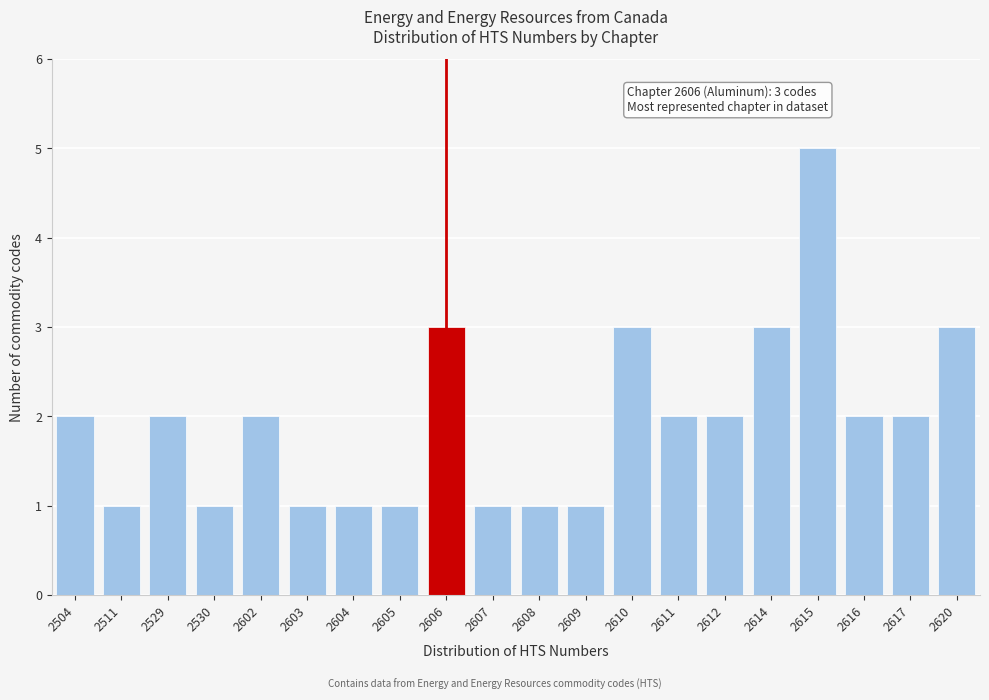

Reading right to left, list all the values displayed in this chart.

3	2	2	5	3	2	2	3	1	1	1	3	1	1	1	2	1	2	1	2